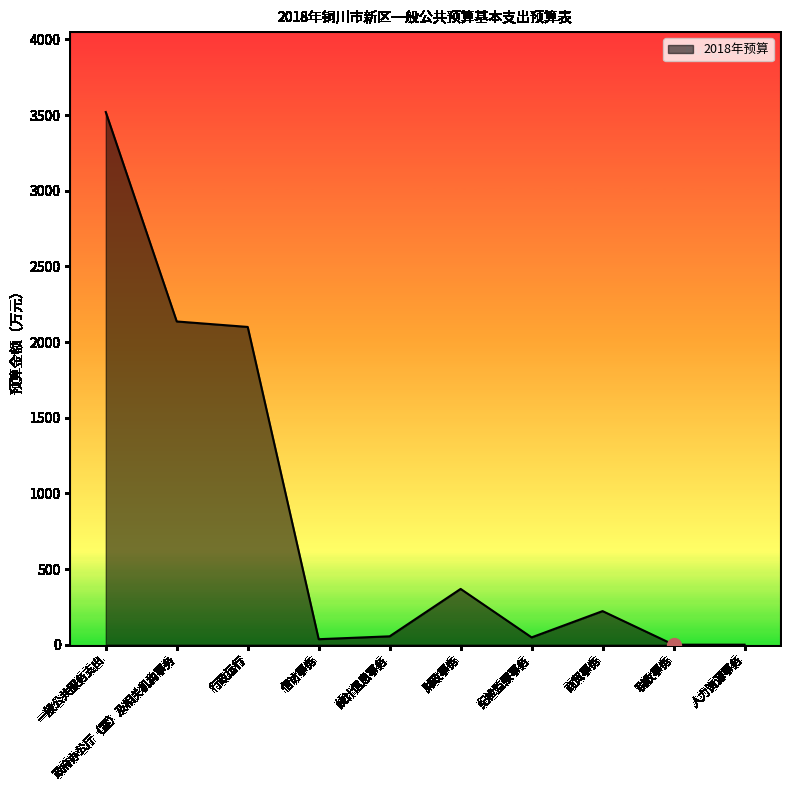

What is the sum of all values?

8486.1